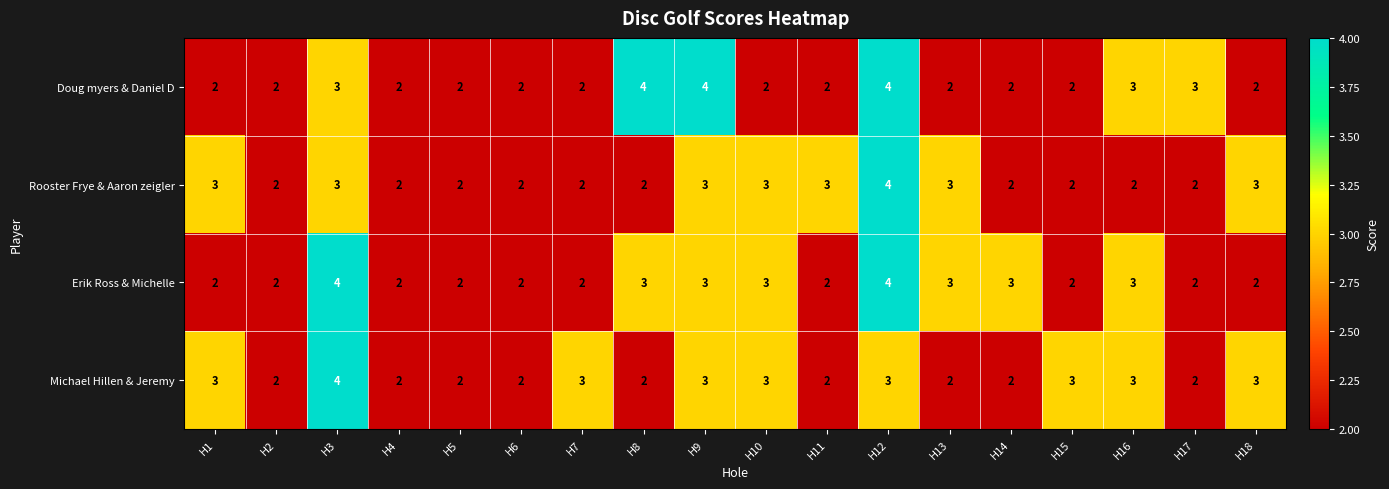

What is the sum of the Michael Hillen & Jeremy values at H9 and H15?

6